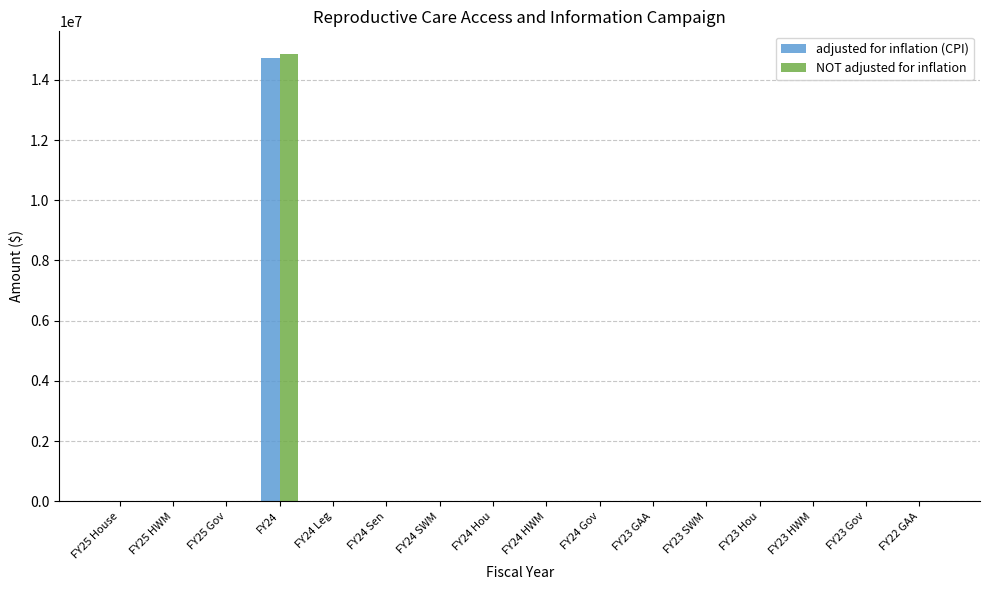

Count the number of data series in this chart.

2